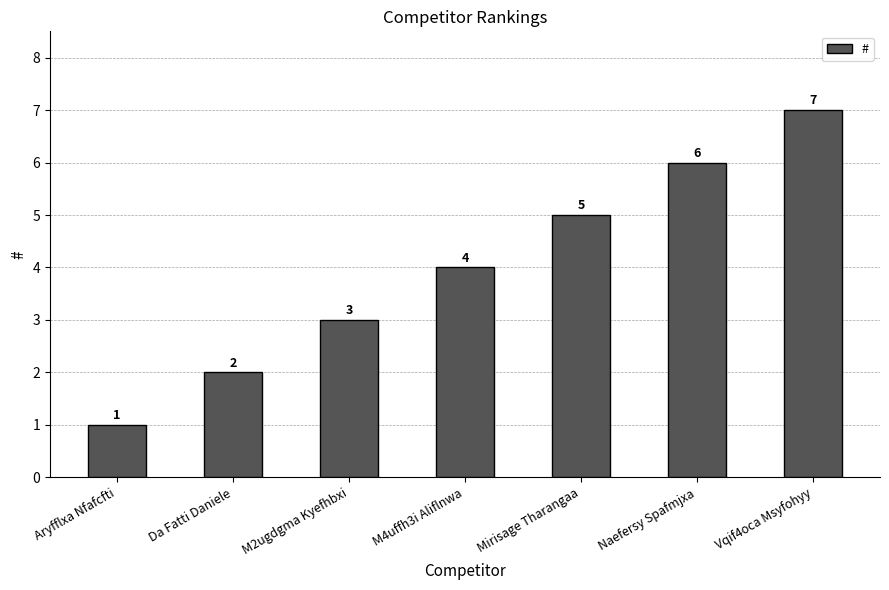

What is the change in value from M2ugdgma Kyefhbxi to Vqif4oca Msyfohyy?

+4